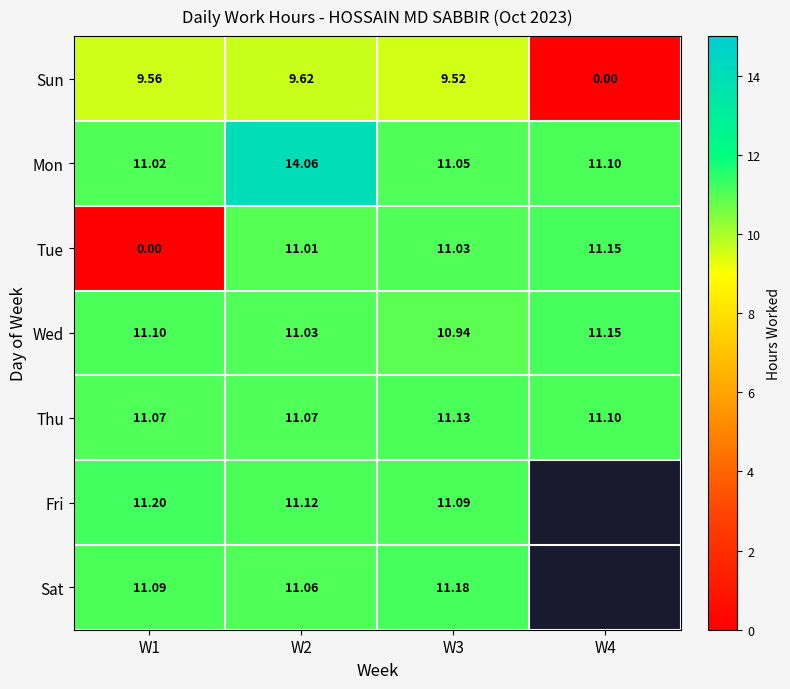

What is the spread (max minus min) of values at W1?

11.2